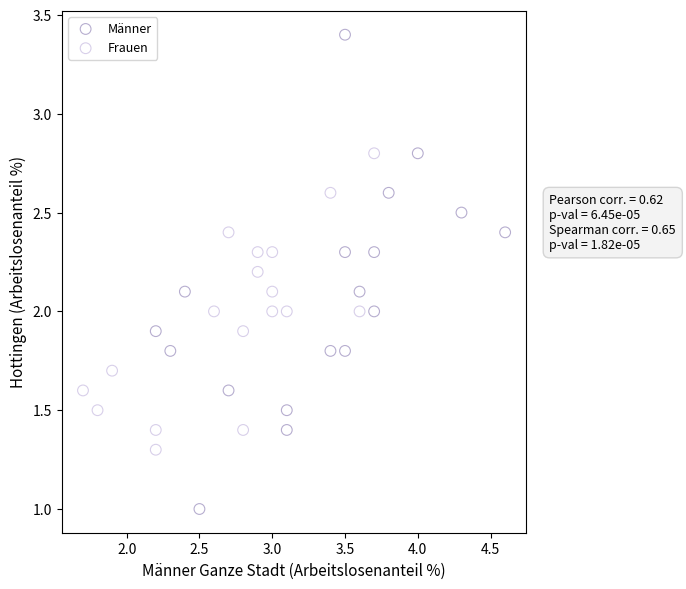

Which series contains the highest Y value?

Männer